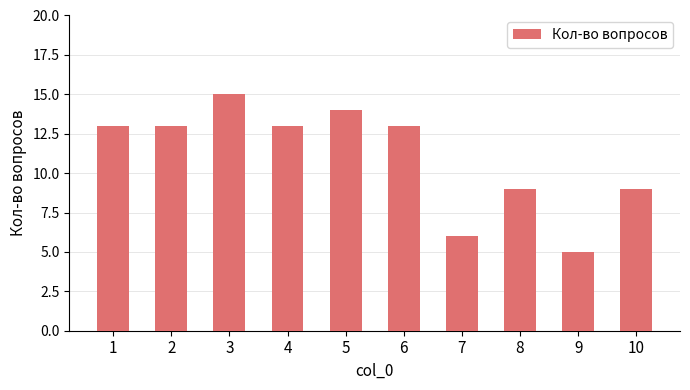

Count the number of data series in this chart.

1